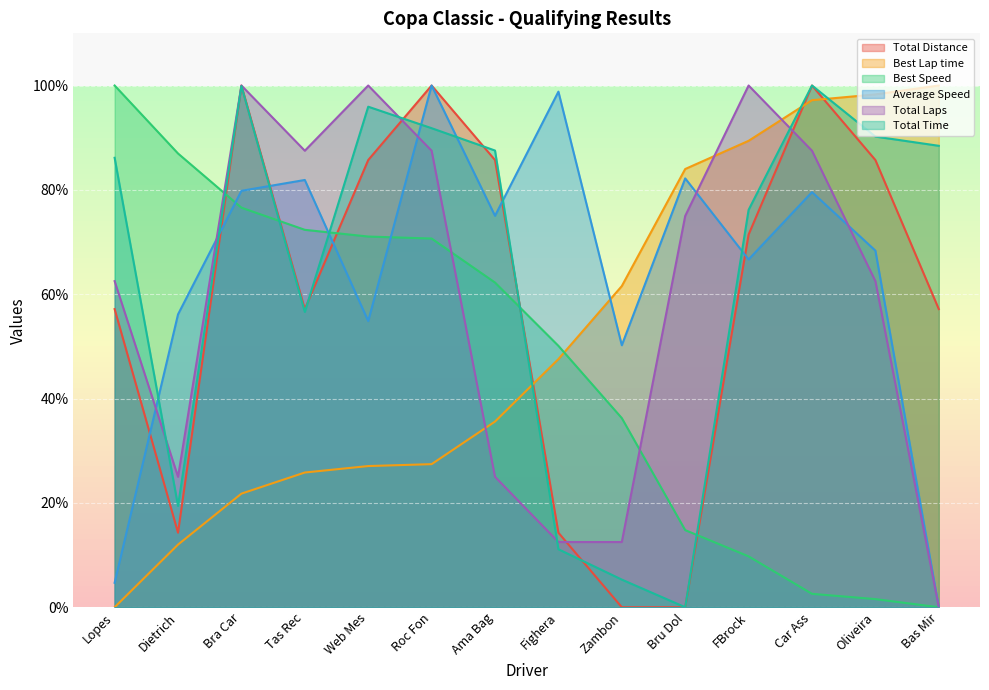

The value of Total Laps at Fighera is 6.7. True or false?

False